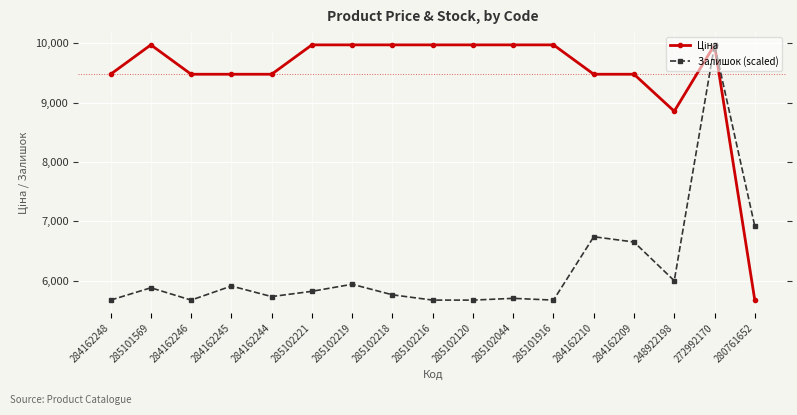

What is the difference between the highest and lowest values at 280761652?

1245.9